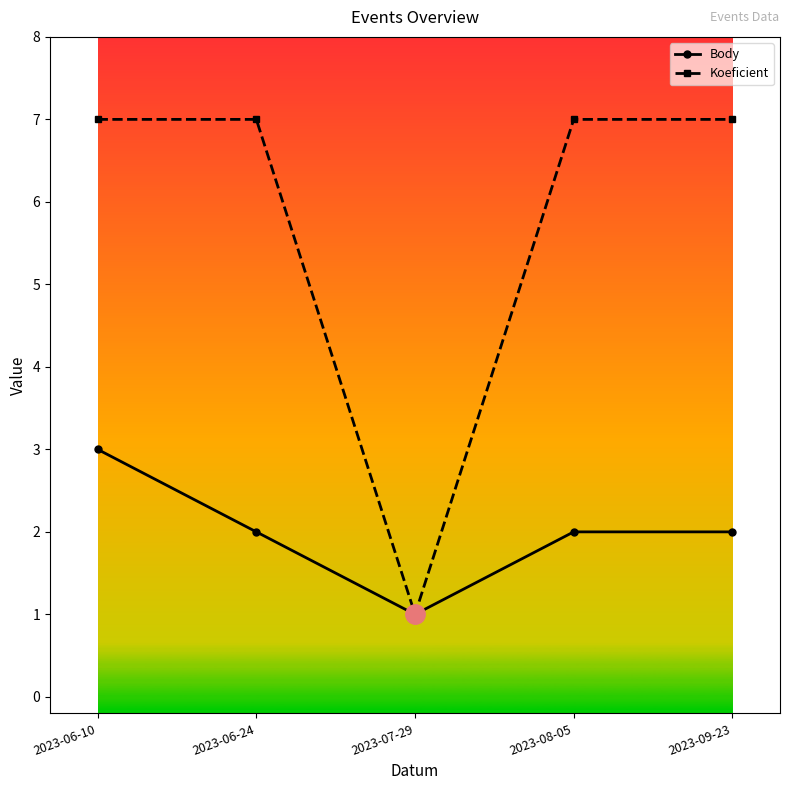

Between 2023-06-10 and 2023-09-23, which series saw the biggest shift?

Body